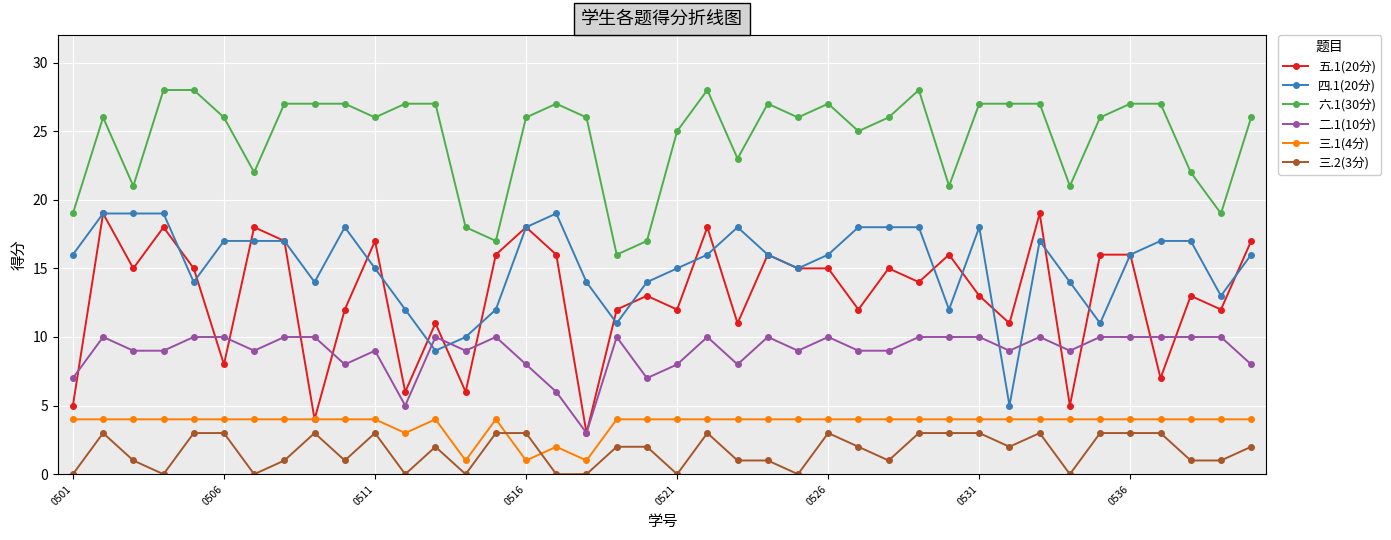

Which series has the widest spread of values?

五.1(20分)